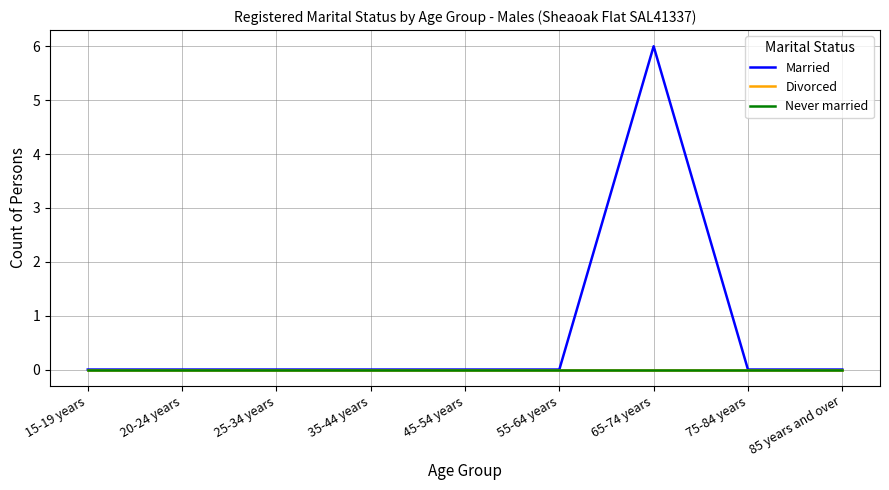

Reading right to left, extract all data points from this chart.

Married: 85 years and over=0	75-84 years=0	65-74 years=6	55-64 years=0	45-54 years=0	35-44 years=0	25-34 years=0	20-24 years=0	15-19 years=0
Divorced: 85 years and over=0	75-84 years=0	65-74 years=0	55-64 years=0	45-54 years=0	35-44 years=0	25-34 years=0	20-24 years=0	15-19 years=0
Never married: 85 years and over=0	75-84 years=0	65-74 years=0	55-64 years=0	45-54 years=0	35-44 years=0	25-34 years=0	20-24 years=0	15-19 years=0